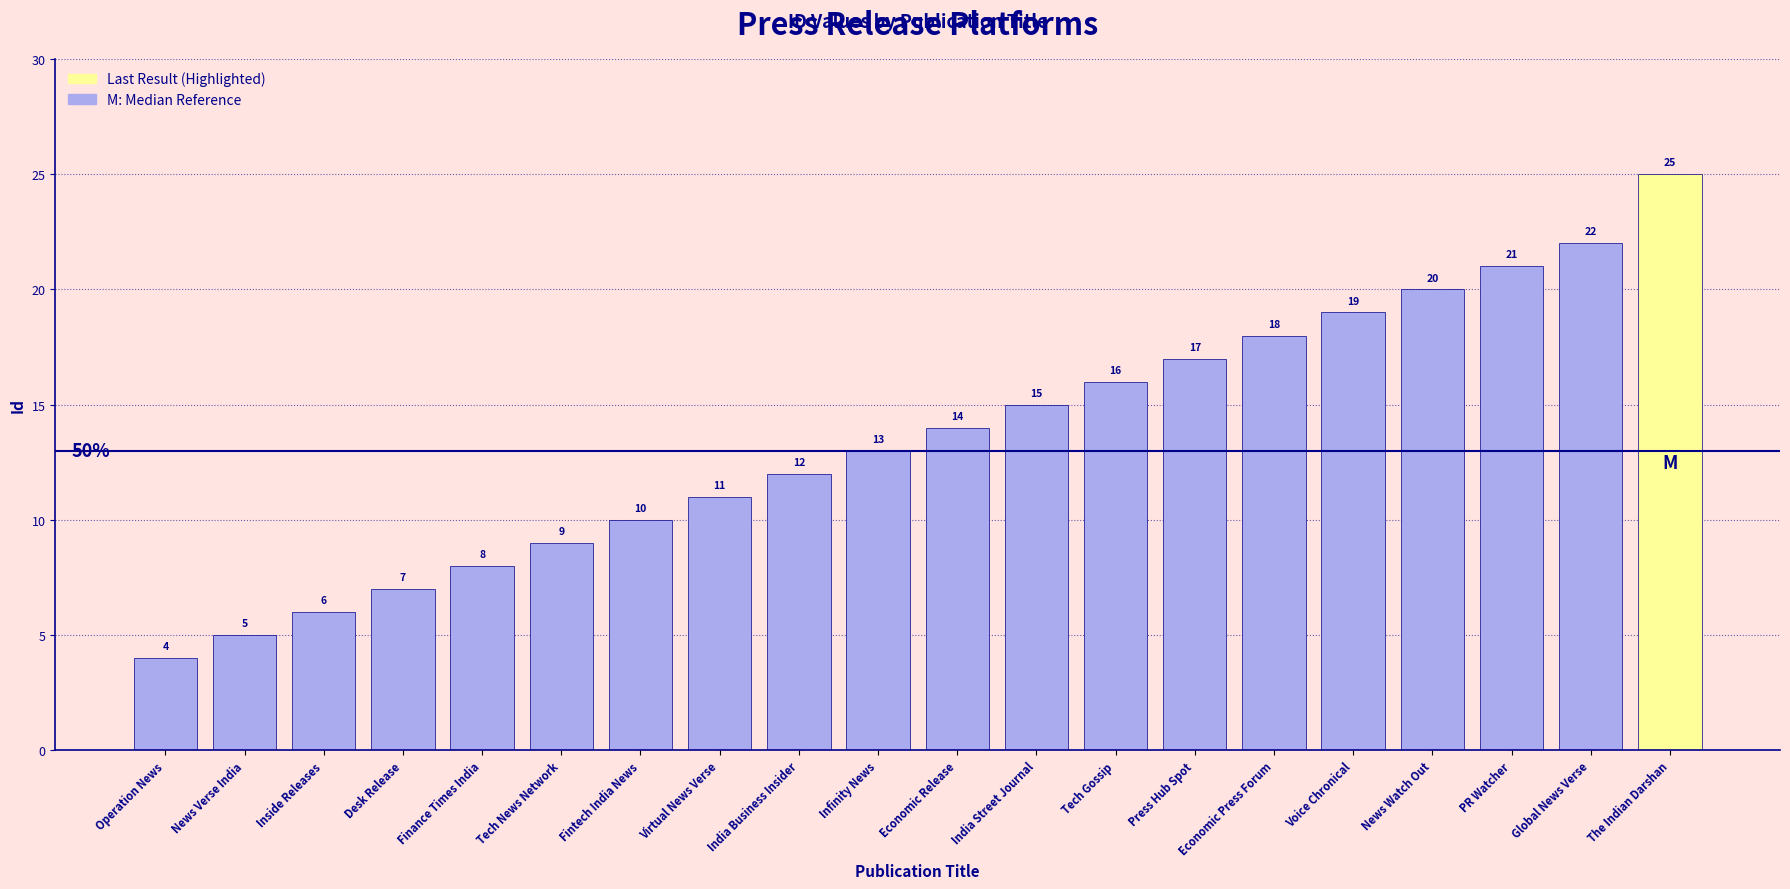

Count the number of categories in the chart.

20